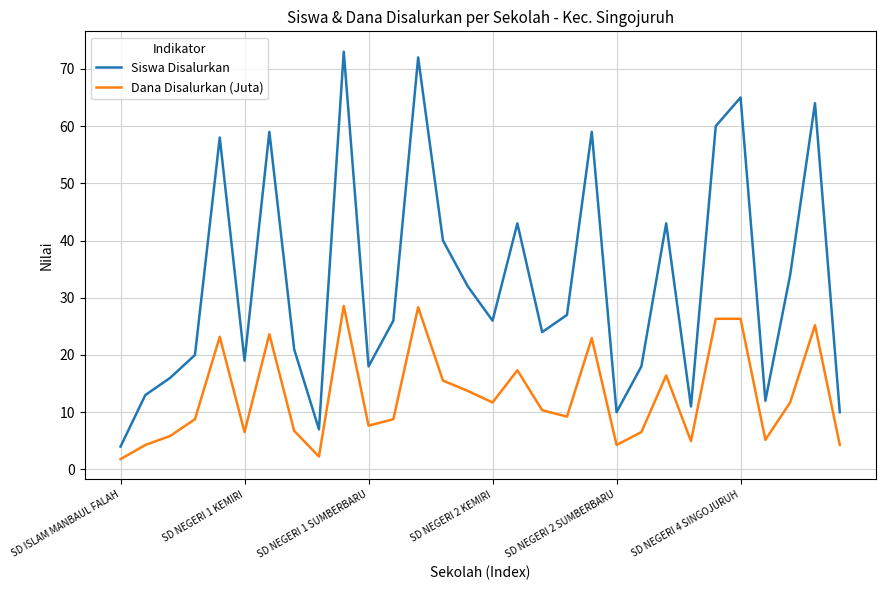

True or false: Dana Disalurkan (Juta) has more than 0 points higher than both neighbors.

True